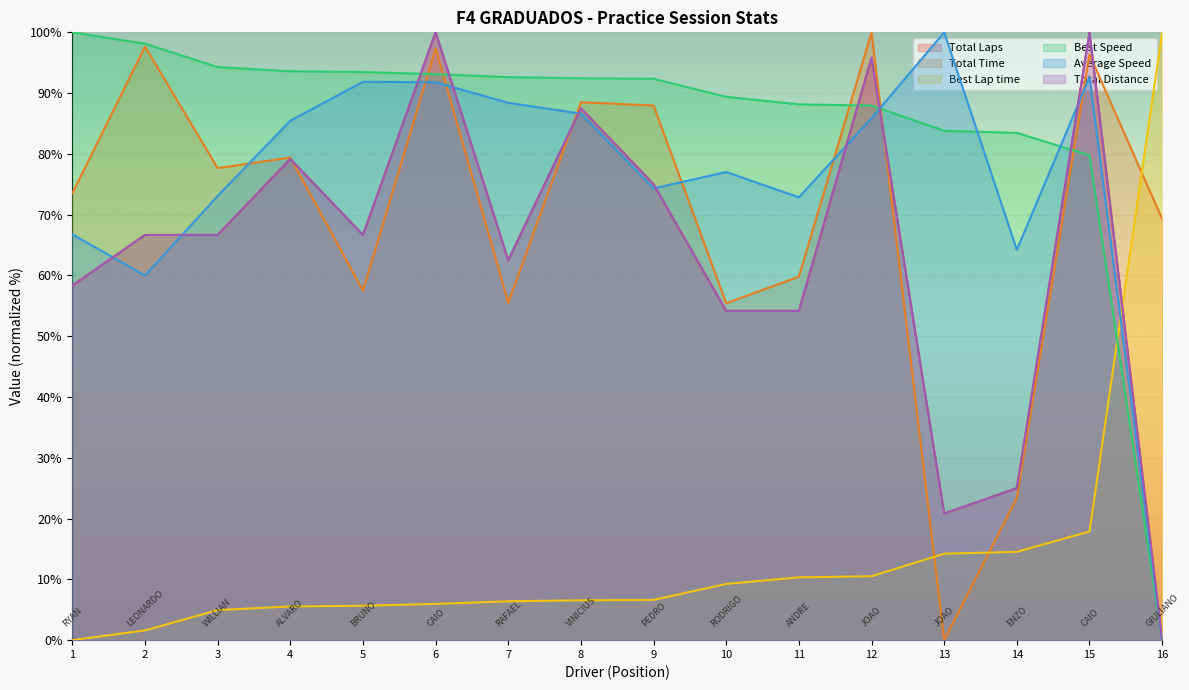

Between which two adjacent categories do Total Time and Best Speed first intersect?

5 and 6